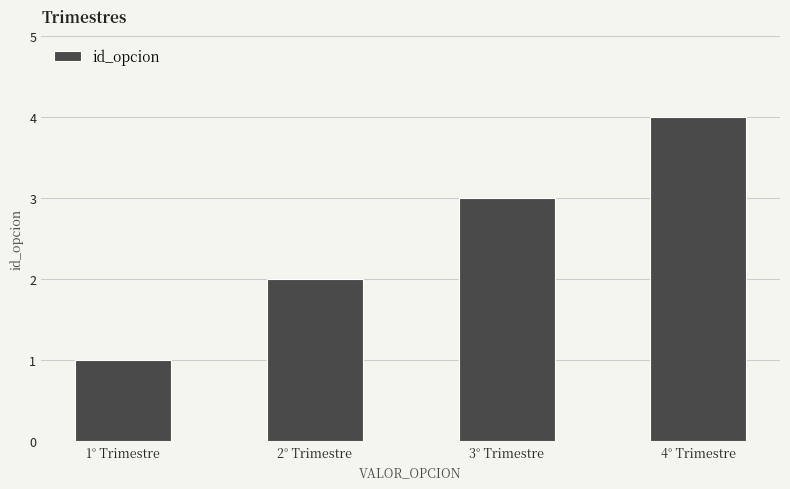

What is the ratio of the value at 4° Trimestre to the value at 3° Trimestre?

1.3